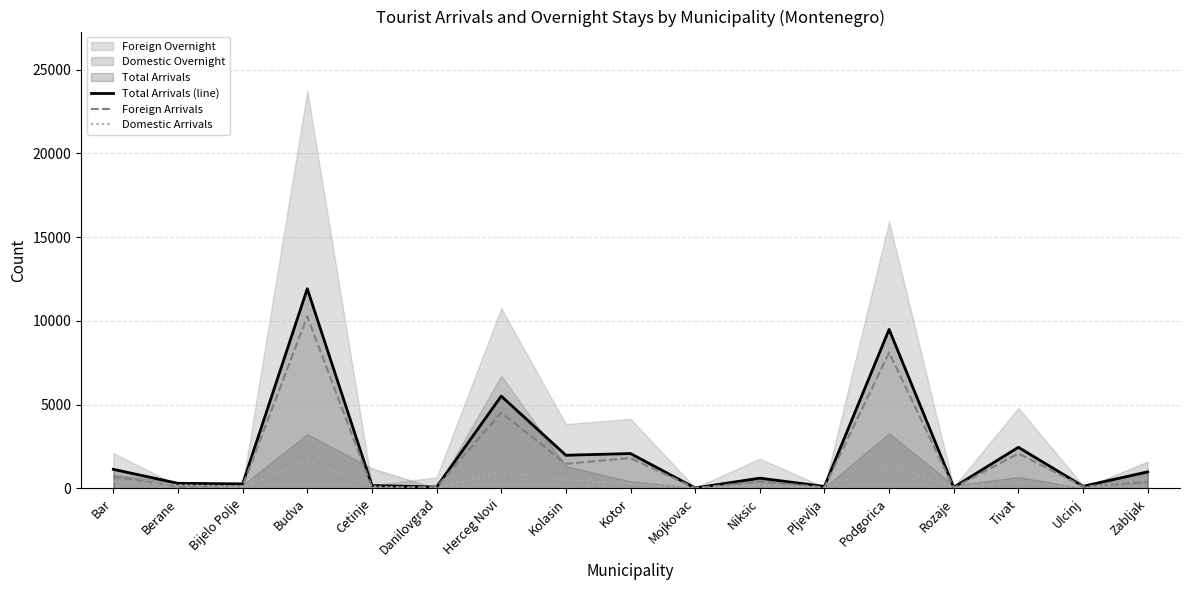

Where does the Foreign Arrivals series first go above 379?

Bar